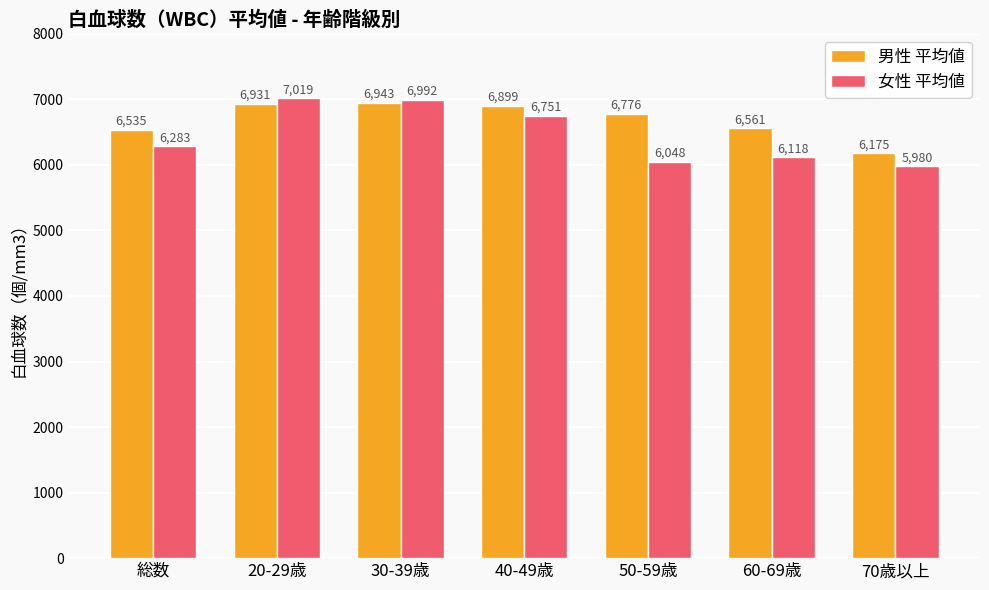

Reading left to right, extract all data points from this chart.

男性 平均値: 6535	6931	6943	6899	6776	6561	6175
女性 平均値: 6283	7019	6992	6751	6048	6118	5980